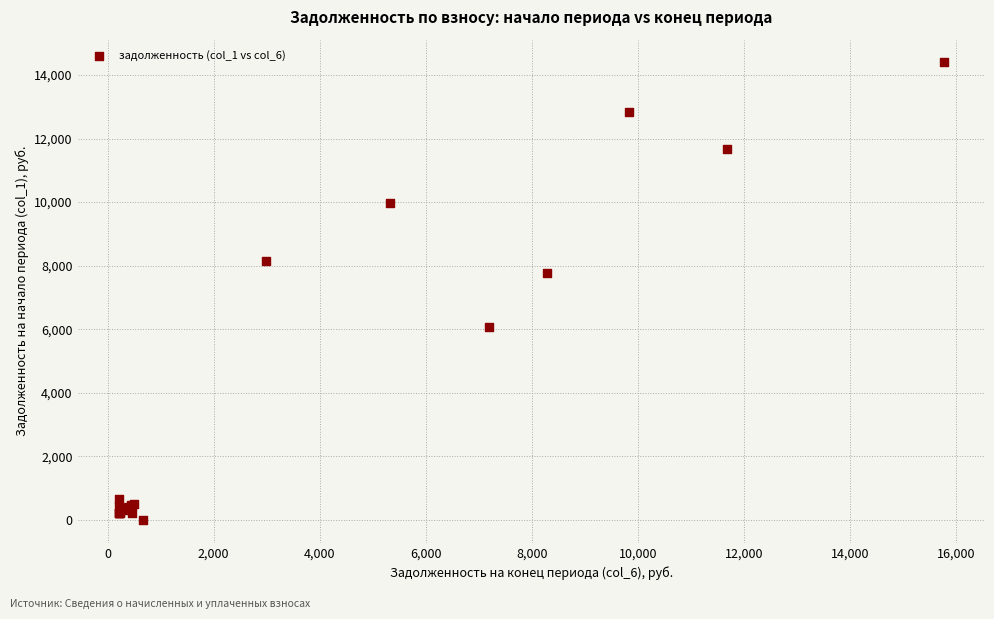

What Y value in the scatter plot is closest to 7195?

7754.2